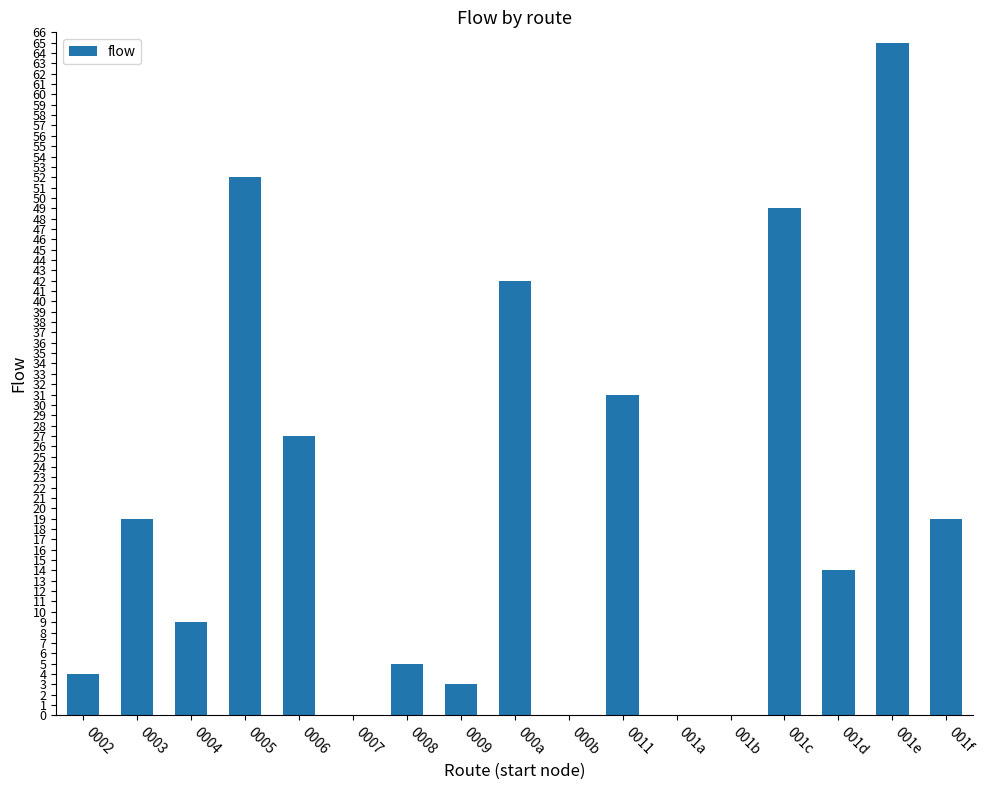

Which label corresponds to the largest value in the chart?

001e